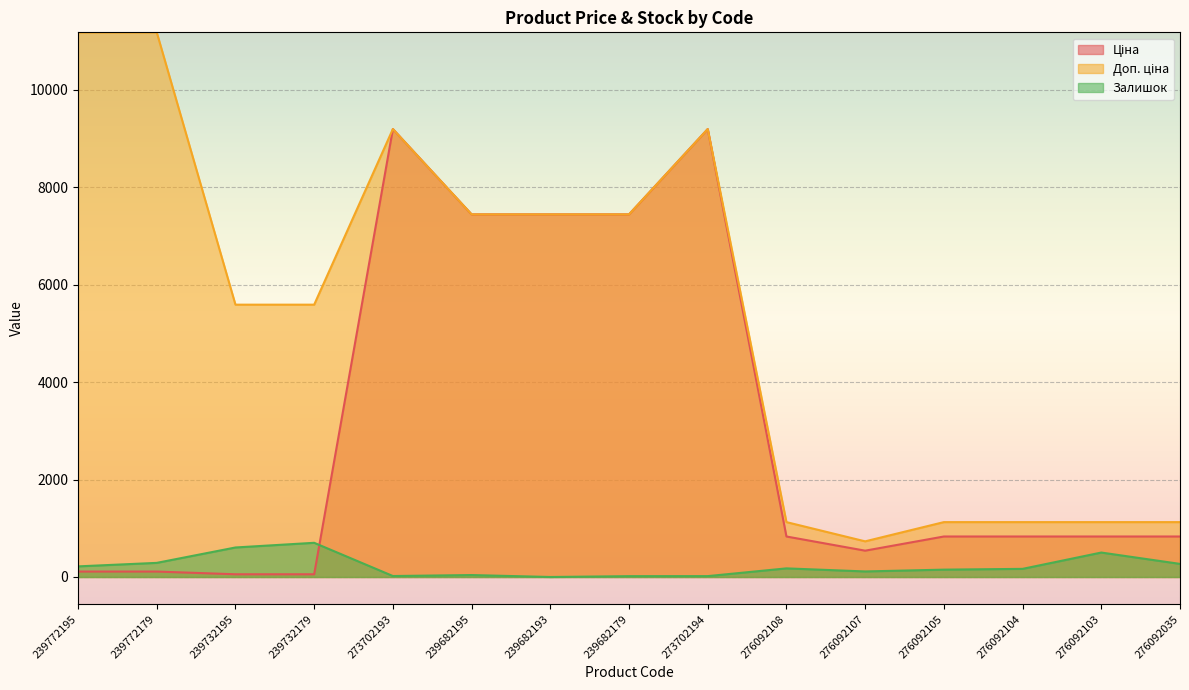

Reading left to right, extract all data points from this chart.

Ціна: 111.8	111.8	55.9	55.9	9196.3	7444.6	7444.6	7444.6	9196.3	831.5	540.5	831.5	831.5	831.5	831.5
Доп. ціна: 11182.0	11182.0	5591.0	5591.0	9196.3	7444.6	7444.6	7444.6	9196.3	1126.7	732.0	1126.7	1126.7	1126.7	1126.7
Залишок: 218.0	290.0	606.0	702.0	20.0	40.0	0.0	17.0	18.0	177.0	114.0	151.0	167.0	502.0	269.0